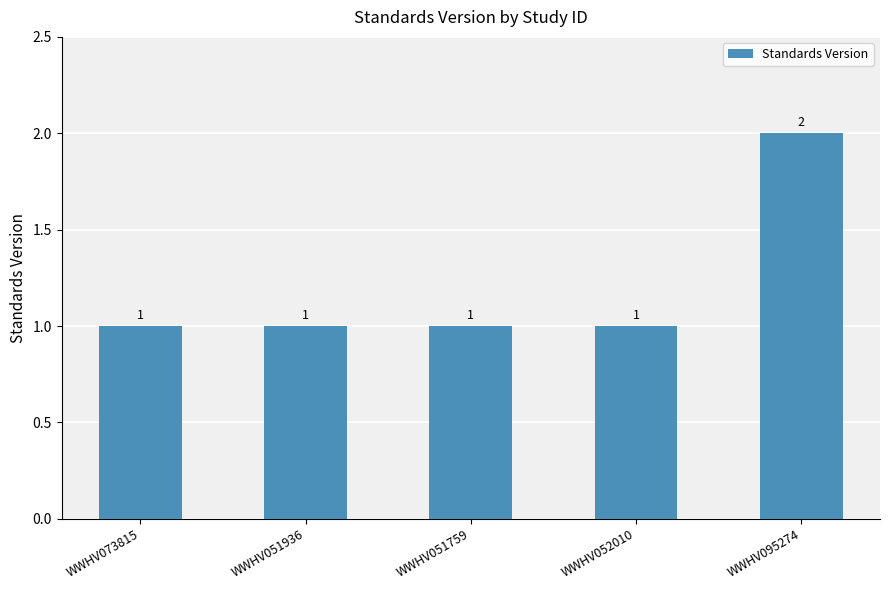

What is the sum of all values?

6